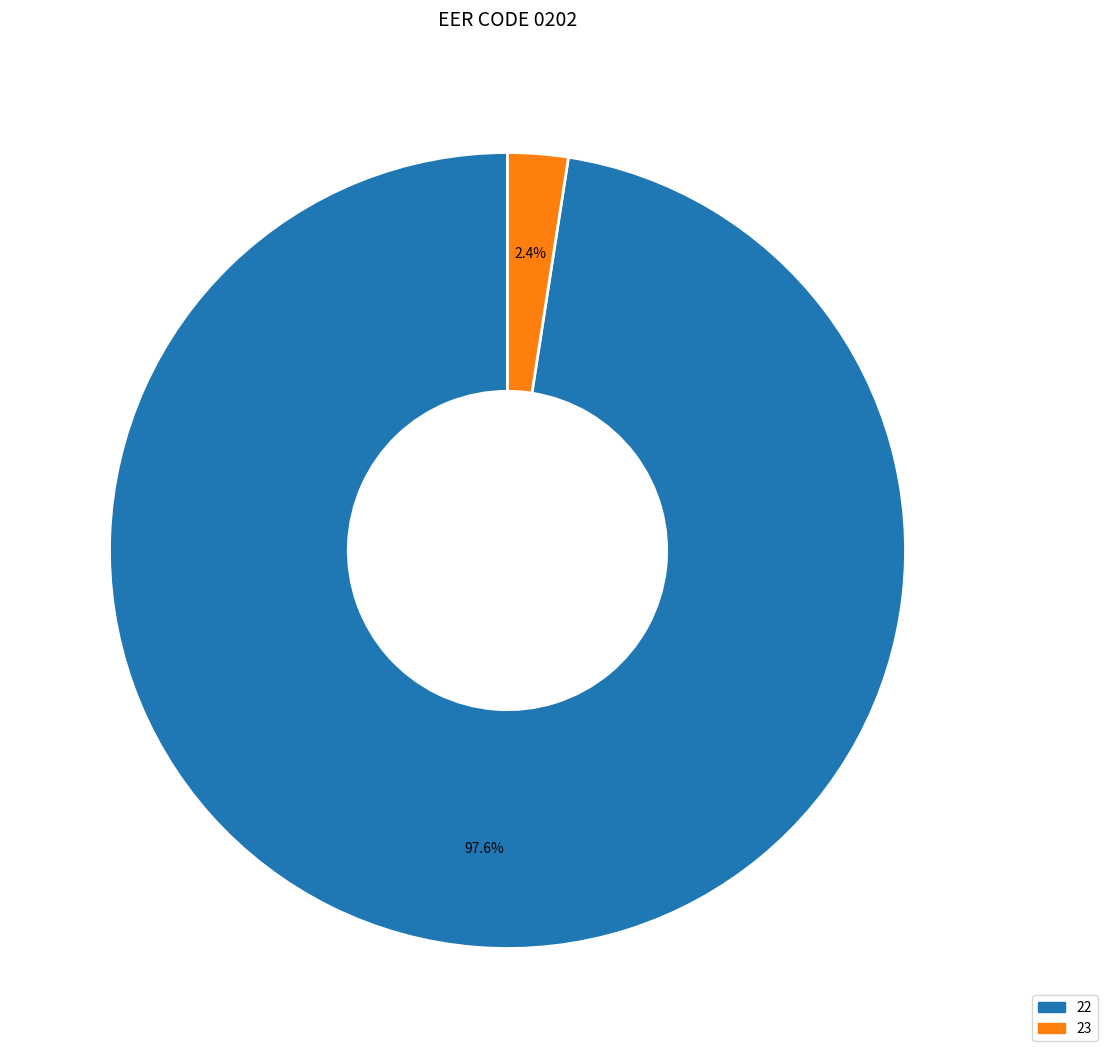

What is the smallest slice in the pie chart?

23